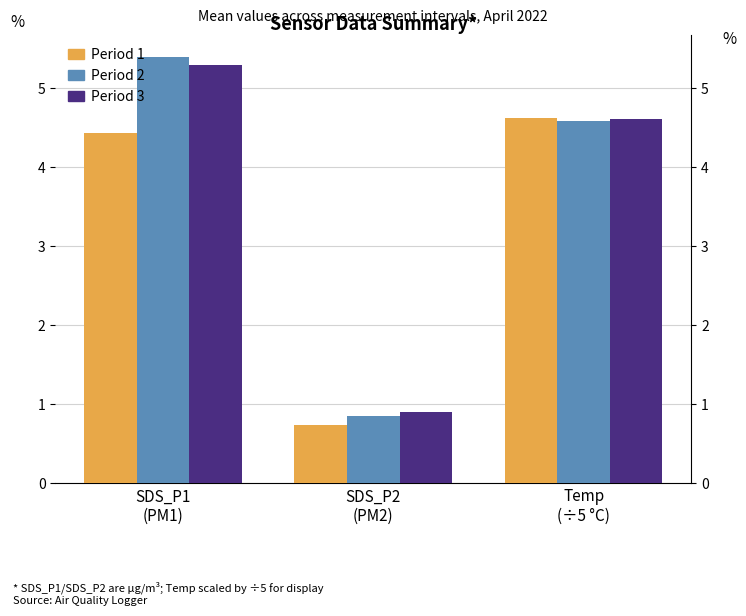

What is the difference between the maximum and minimum values in the Period 1 series?

3.9